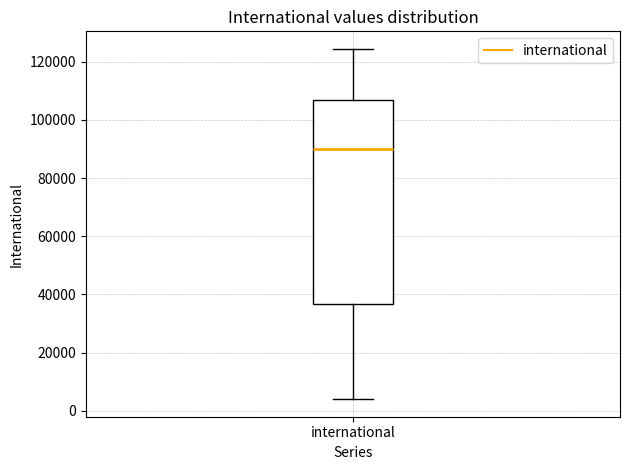

Transcribe this box plot: give where the median line is, the range the box spans, and where the two whiskers end, as read against the y-axis. The values are not printed on the chart, so give them approximately, as read against the axis.

median 90000, box 36000 to 106000, whiskers 4000 to 124000